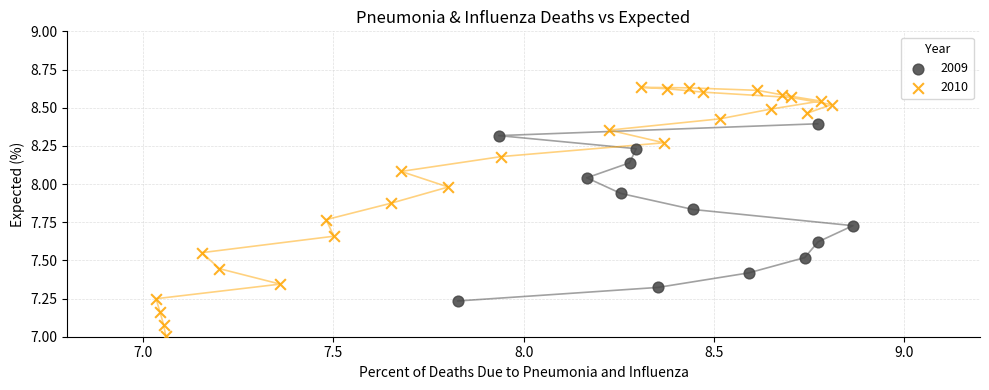

Which series contains the lowest Y value?

2010